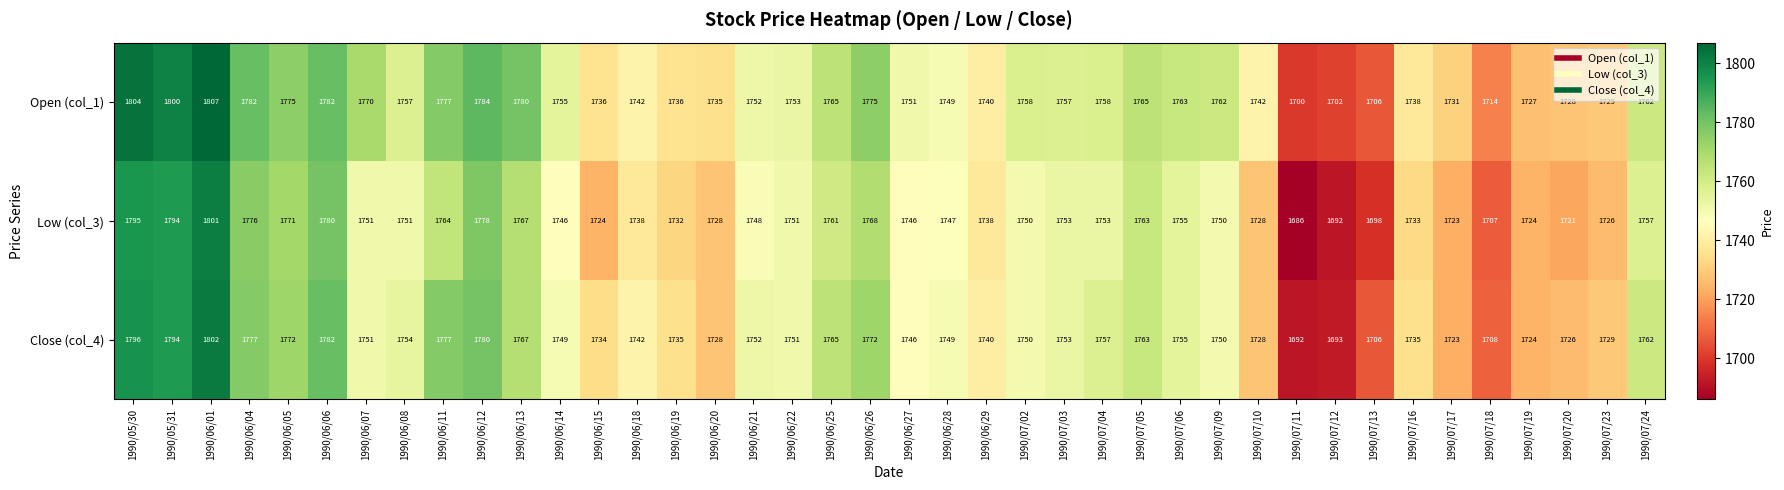

What is the difference between the highest and lowest values at 1990/06/06?

2